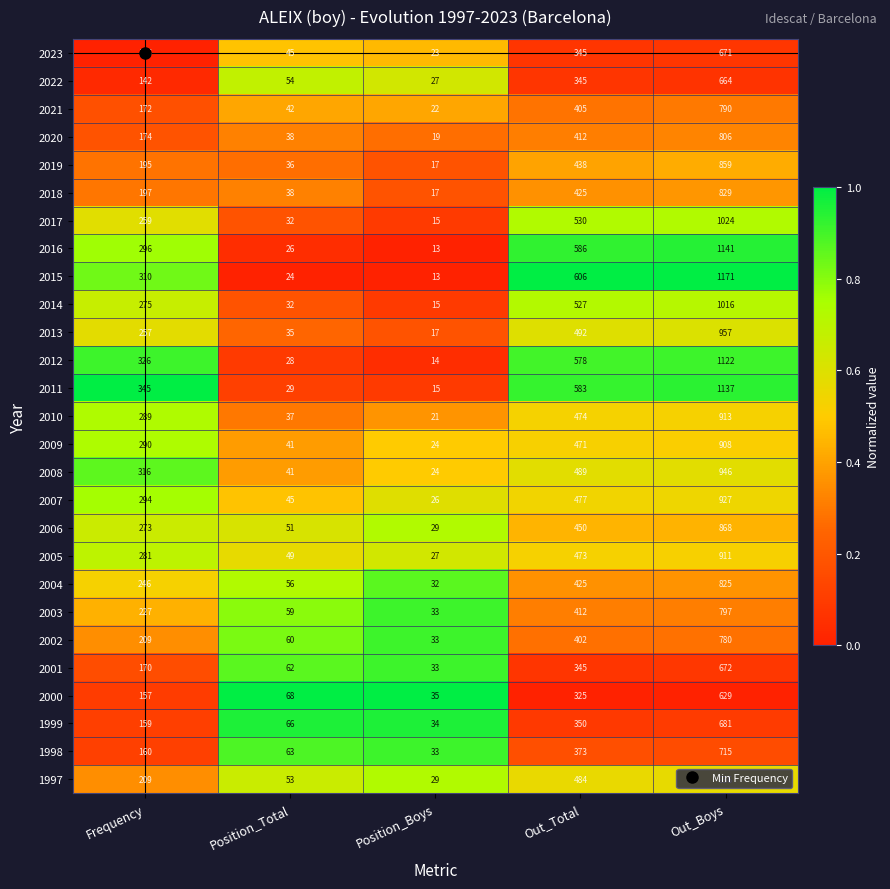

At which category is the sum across all series the highest?

Out_Boys